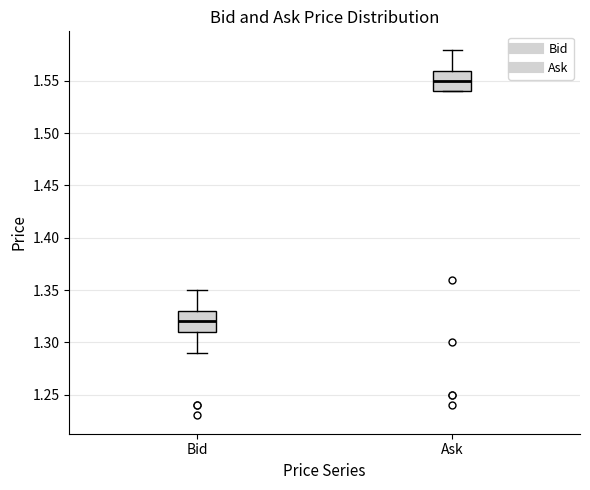

Which box's median line is the highest?

Ask